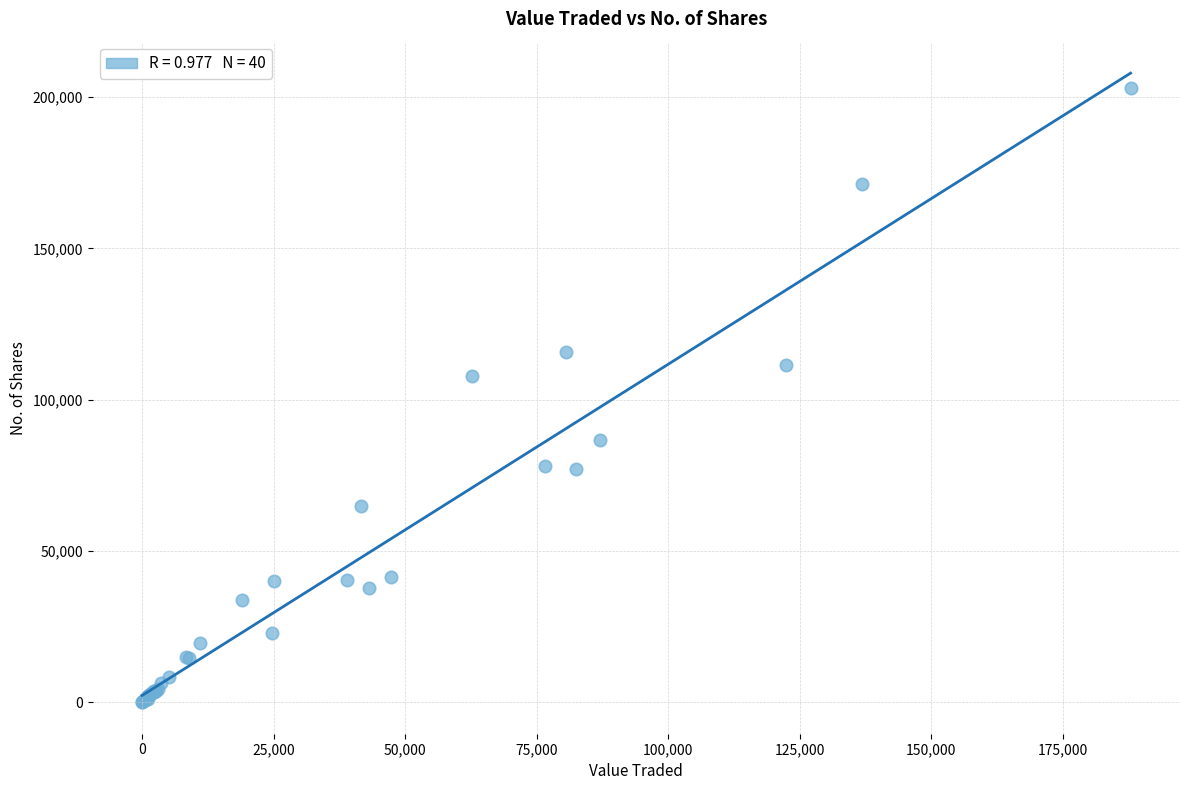

What Y value in the scatter plot is closest to 101521?

107672